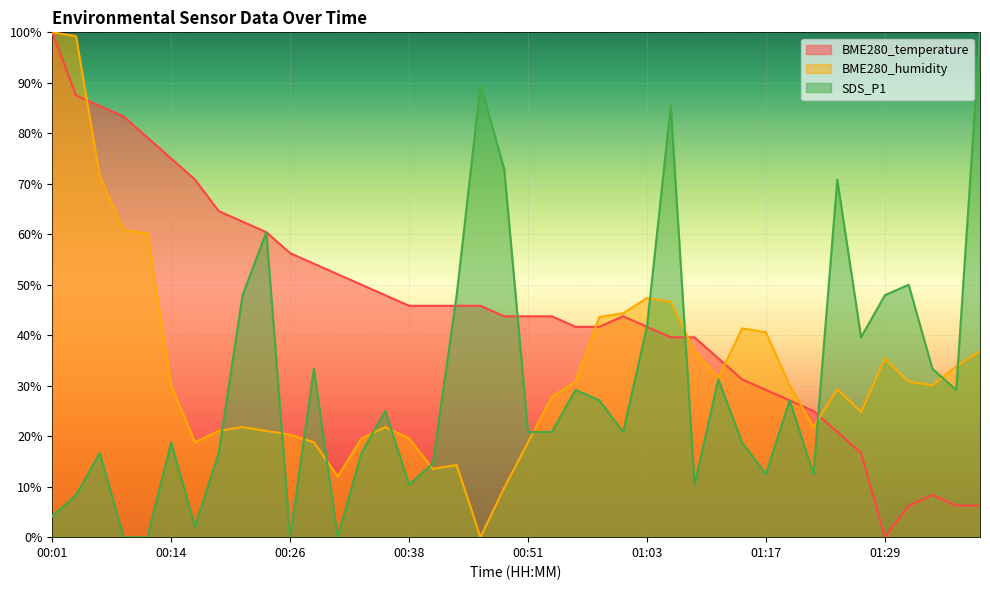

Which category has the highest value in the BME280_humidity series?

00:01